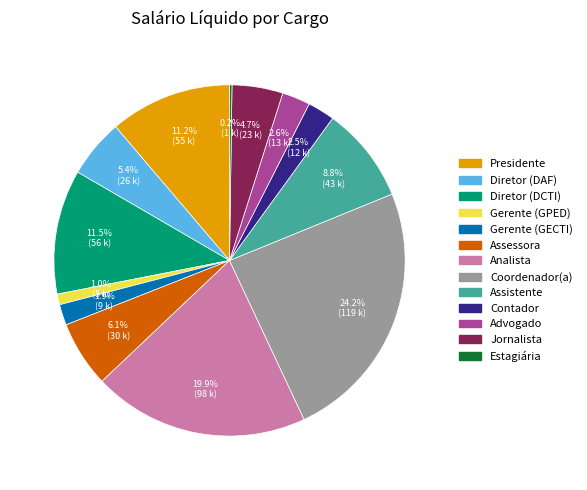

What is the largest slice in the pie chart?

Coordenador(a)